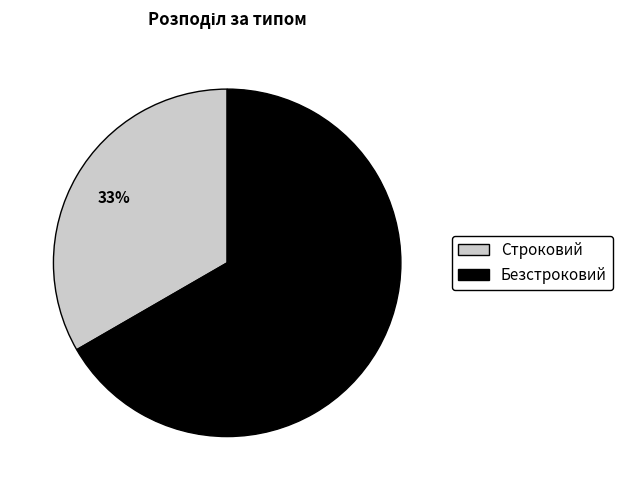

Do Строковий and Безстроковий together represent more than half of the pie?

Yes